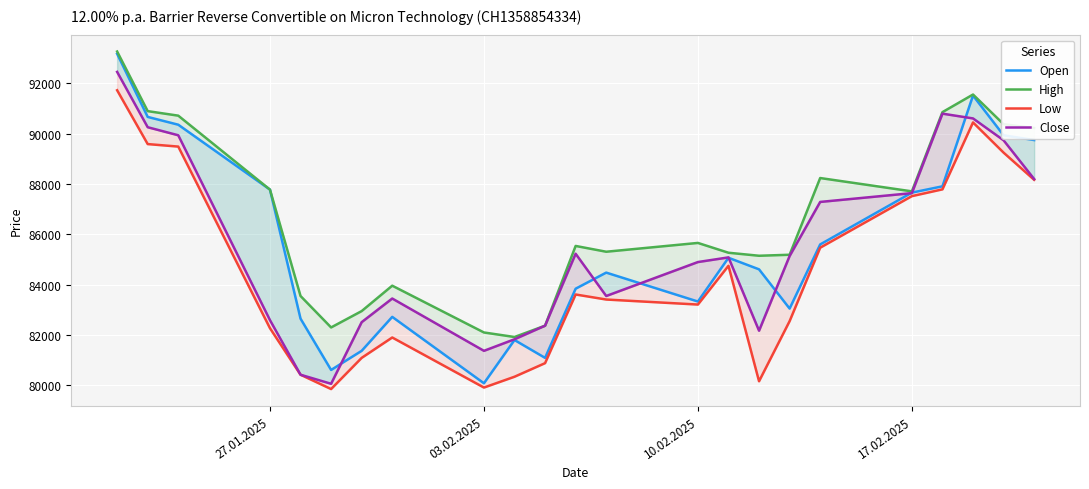

The Open series shows 87660 at 17.02.2025. True or false?

True